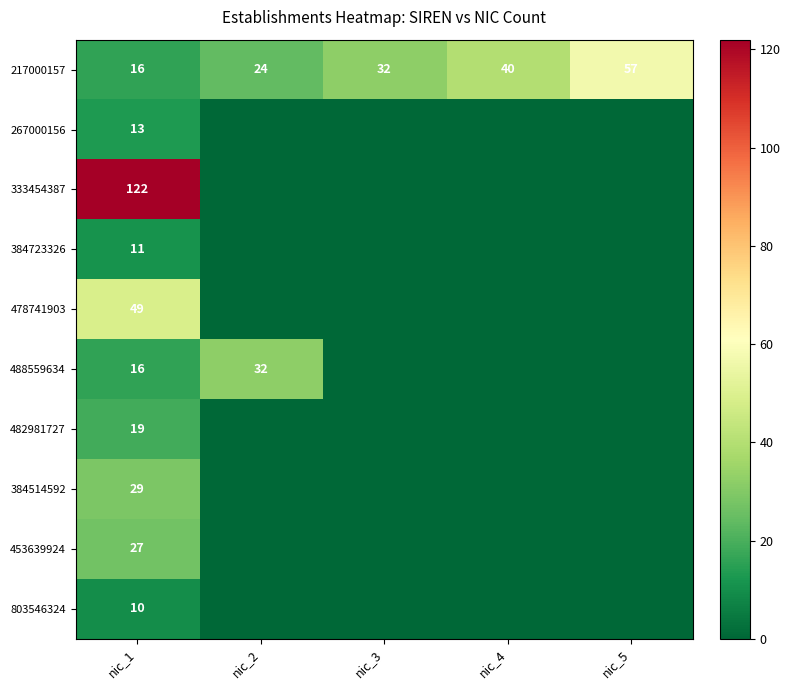

List the labels in order of 217000157 value, smallest first.

nic_1, nic_2, nic_3, nic_4, nic_5